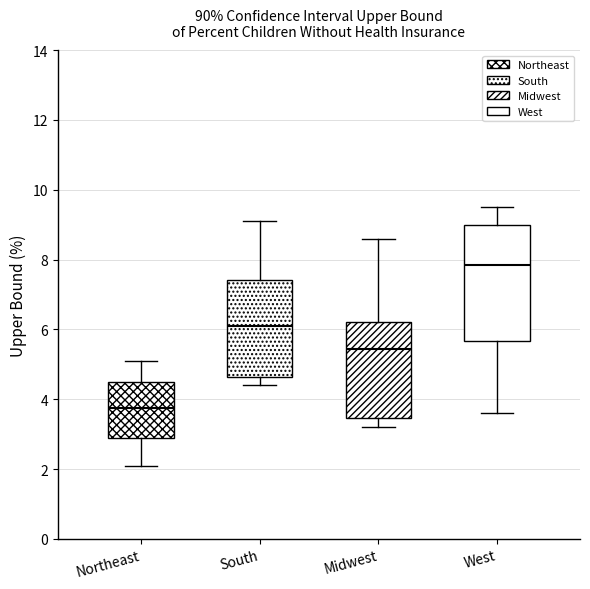

Reading left to right, read every box against the y-axis: the position of its median line, the range the box covers, and the ends of its whiskers. The values are not printed on the chart, so give them approximately, as read against the axis.

Northeast: median 3.8, box 3.0 to 4.6, whiskers 2.2 to 5.2
South: median 6.2, box 4.6 to 7.4, whiskers 4.4 to 9.2
Midwest: median 5.4, box 3.4 to 6.2, whiskers 3.2 to 8.6
West: median 7.8, box 5.6 to 9.0, whiskers 3.6 to 9.6